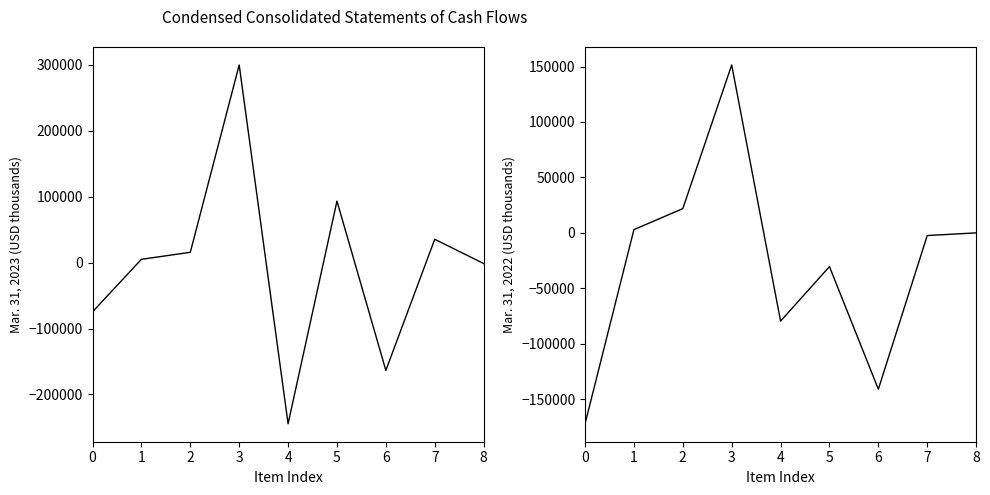

Between which two adjacent categories do Mar. 31, 2022 and Mar. 31, 2023 first intersect?

1 and 2